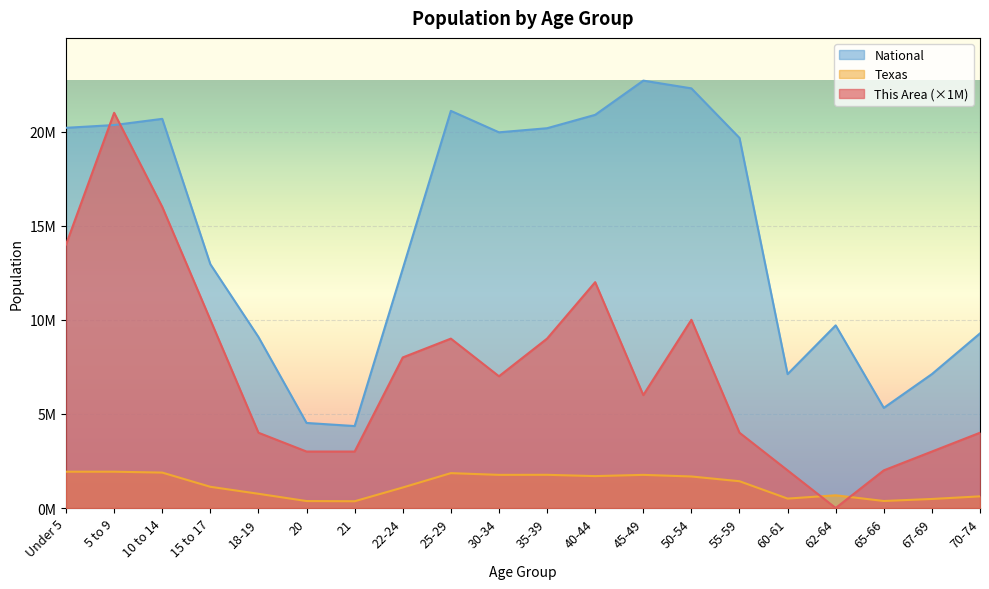

What is the maximum value shown in the chart?

22708591